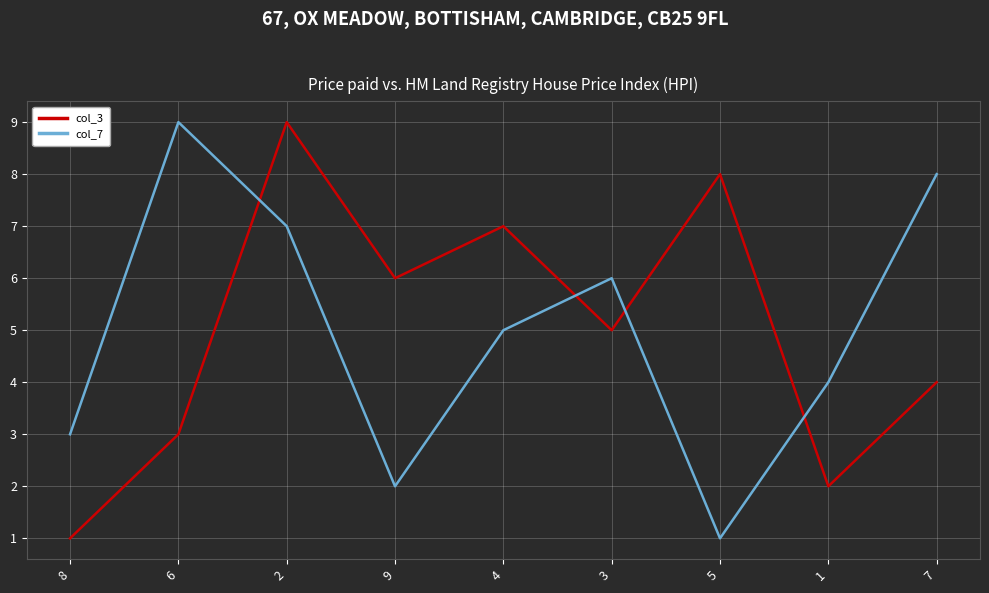

What is the minimum value for col_3?

1